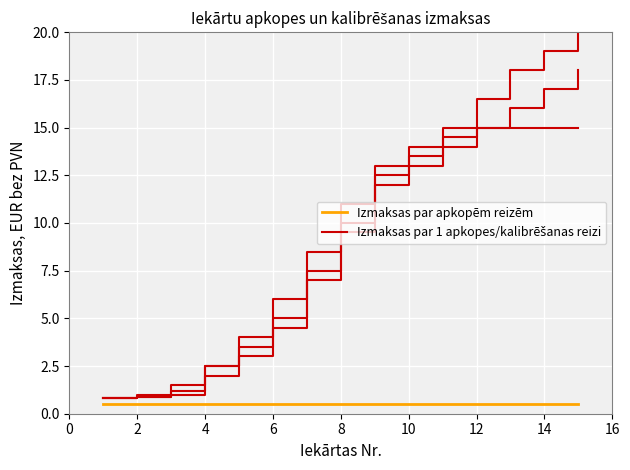

What is the lowest value of the Izmaksas par 1 apkopes/kalibrēšanas reizi series?

0.8